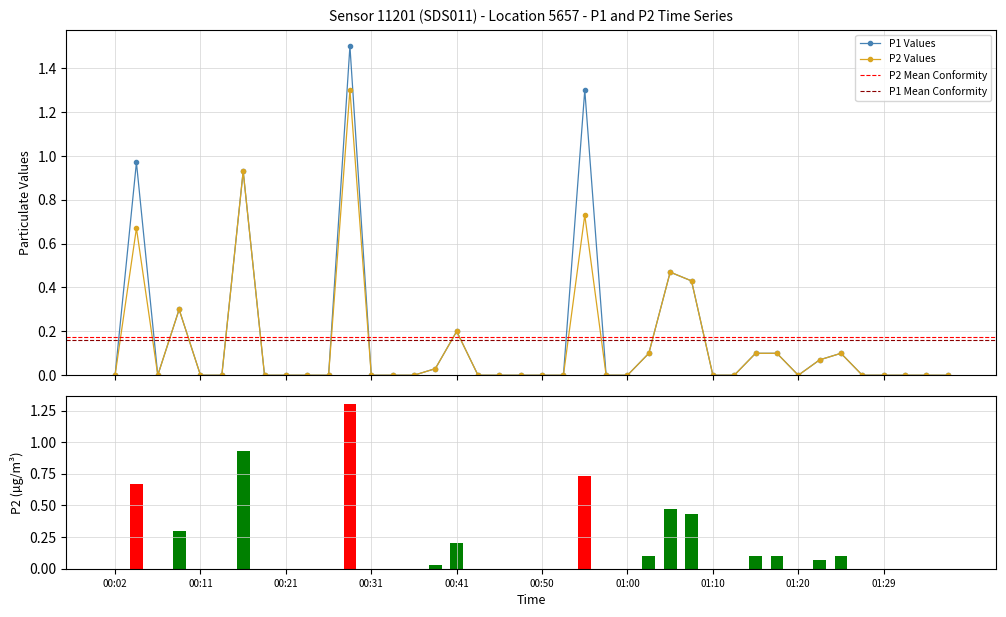

The P2 series shows 0.1 at 01:22. True or false?

True